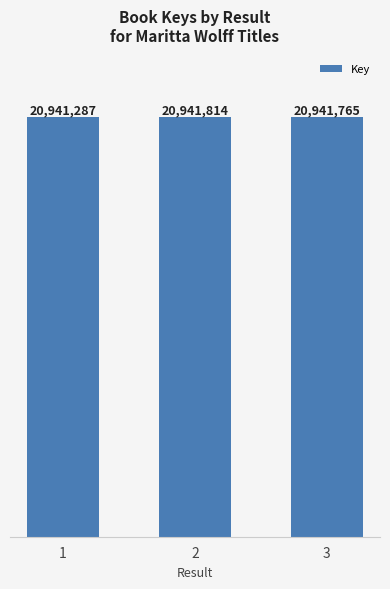

Where does the data first go above 20941765?

2